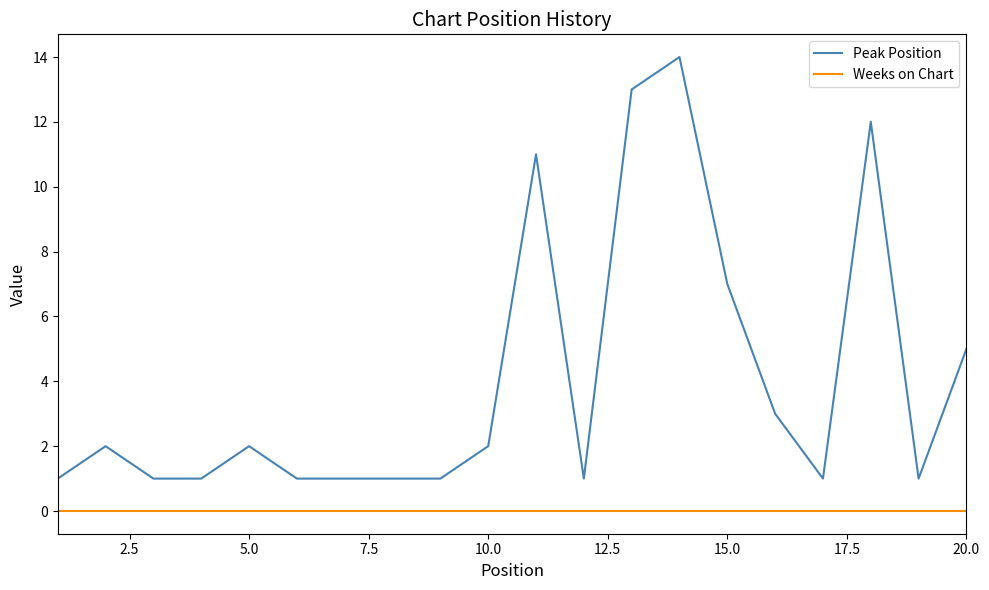

Which series has the largest total across all categories?

Peak Position